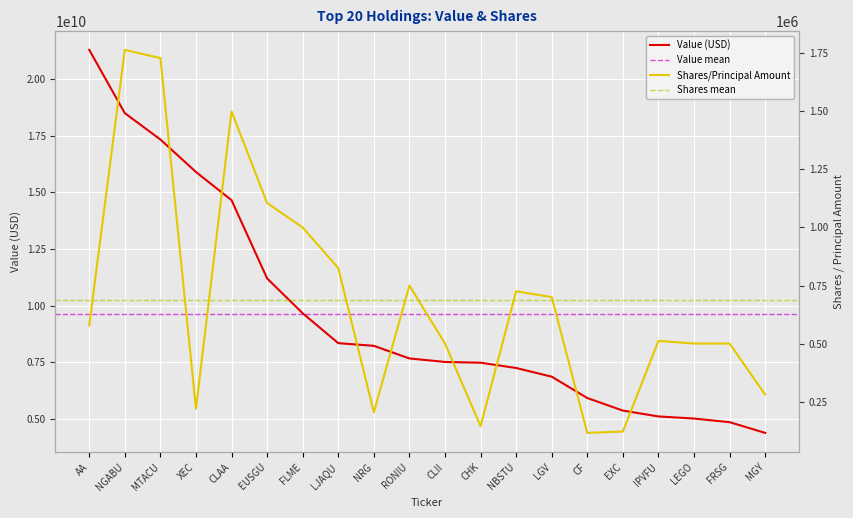

List the labels in order of Value value, smallest first.

MGY, FRSG, LEGO, IPVFU, EXC, CF, LGV, NBSTU, CHK, CLII, RONIU, NRG, LJAQU, FLME, EUSGU, CLAA, XEC, MTACU, NGABU, AA